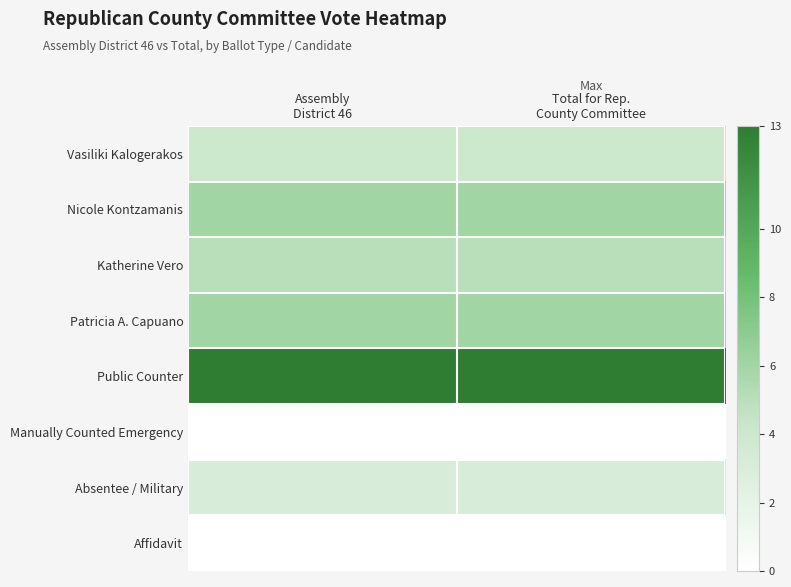

At how many categories does at least one series exceed 1?

2